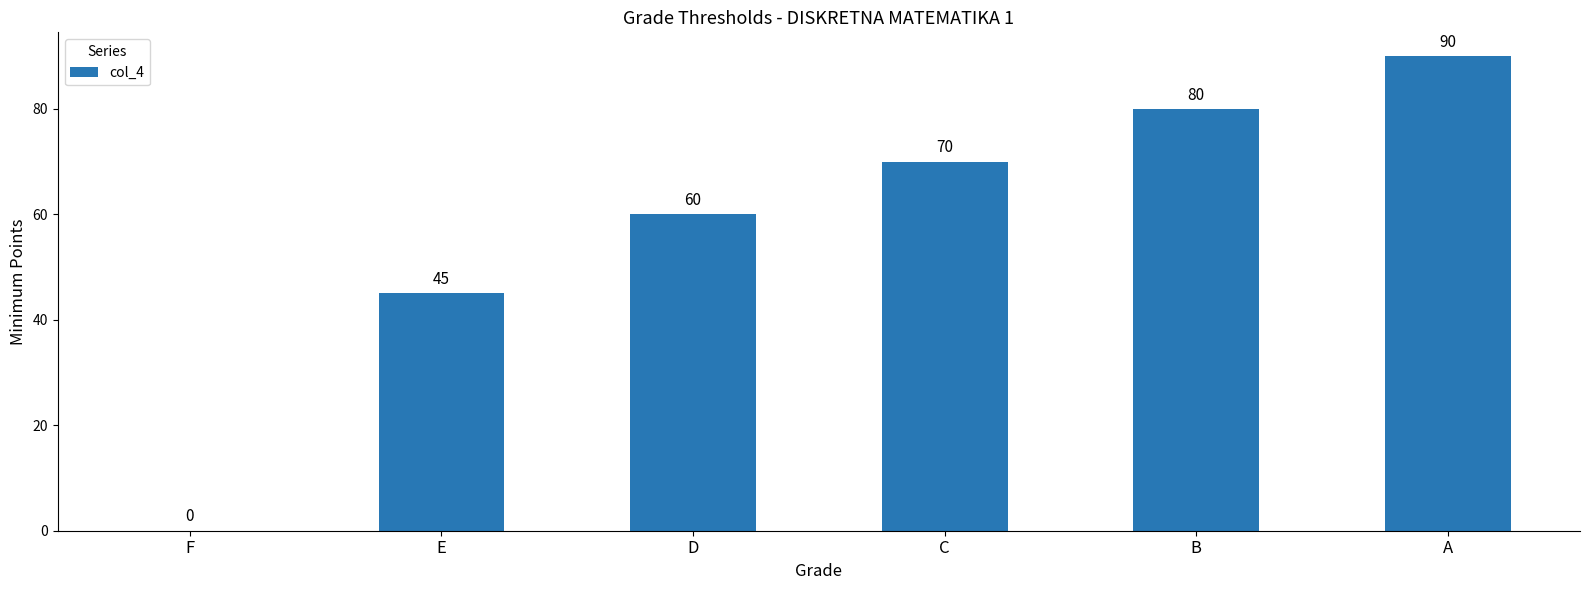

Read the value at A, to the nearest 10.

90